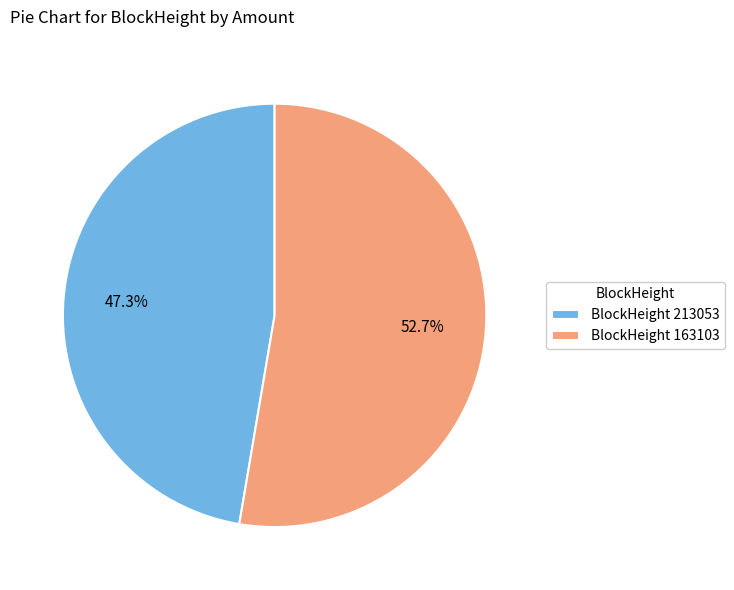

Rank the categories by value from highest to lowest.

BlockHeight 163103, BlockHeight 213053